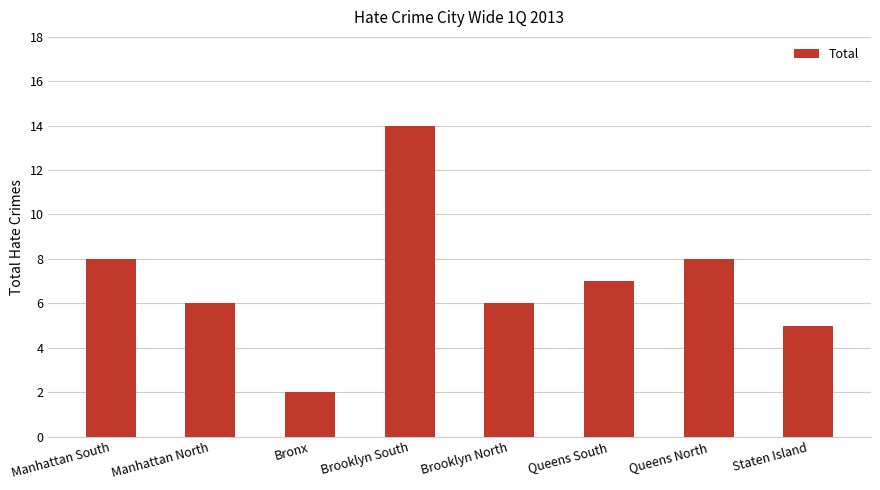

Which label corresponds to the smallest value in the chart?

Bronx